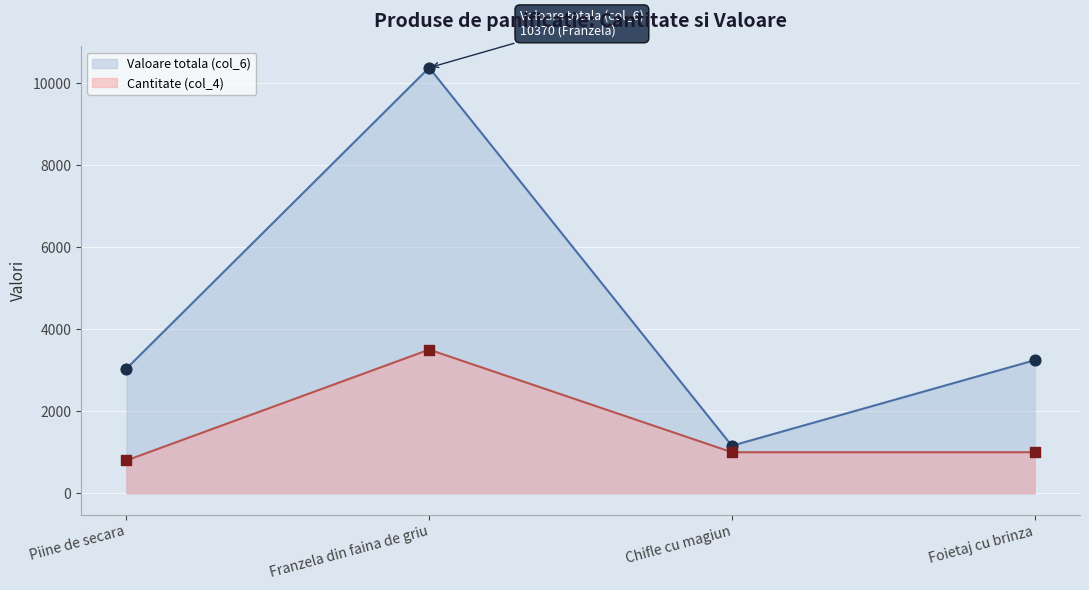

What are all the series names shown in the legend?

Valoare totala (col_6), Cantitate (col_4)